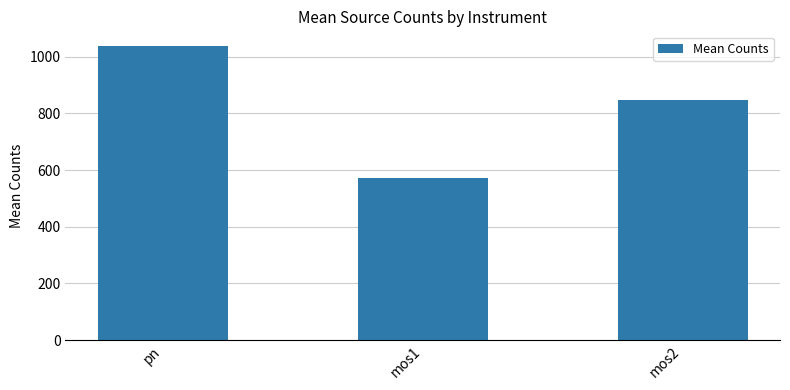

What is the label of the 2nd bar from the right?

mos1